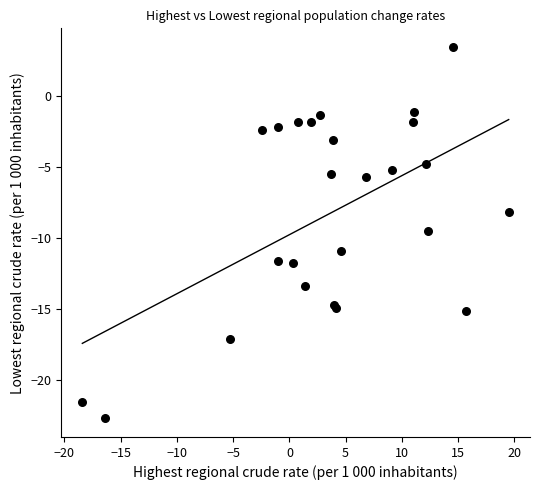

What Y value in the scatter plot is closest to -9?

-9.5